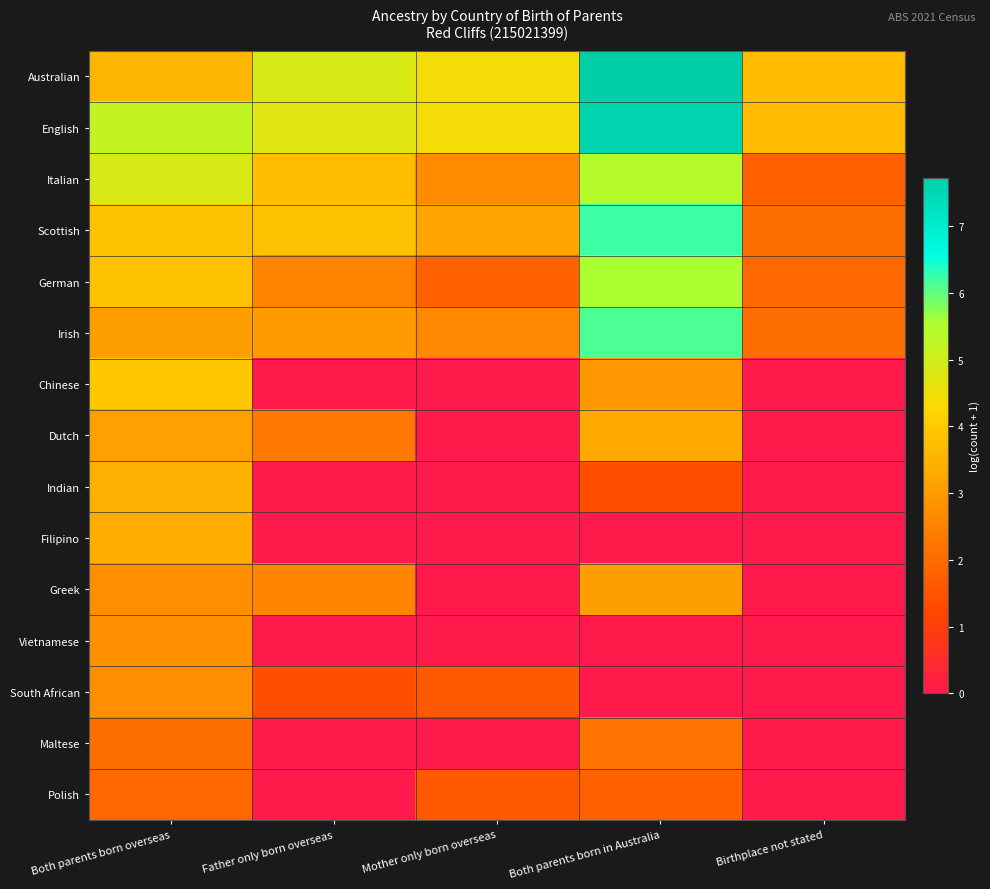

What is the total value across all series at Both parents born overseas?

50.8